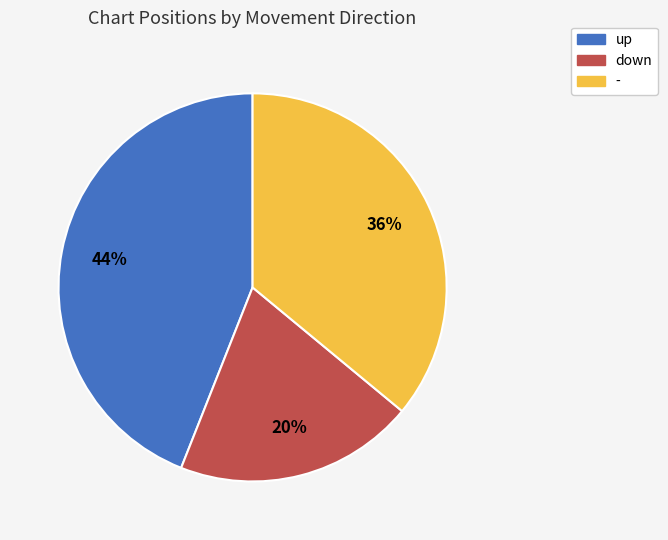

Is there a majority slice in this chart?

No